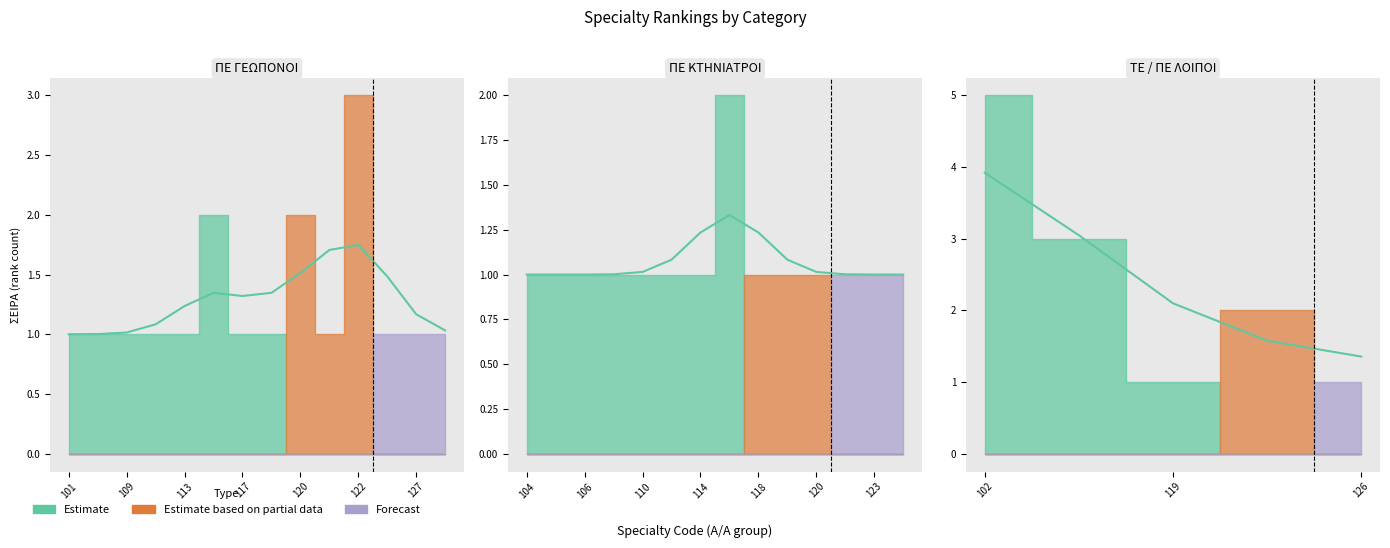

Between 104 and 114, which series saw the biggest shift?

Estimate